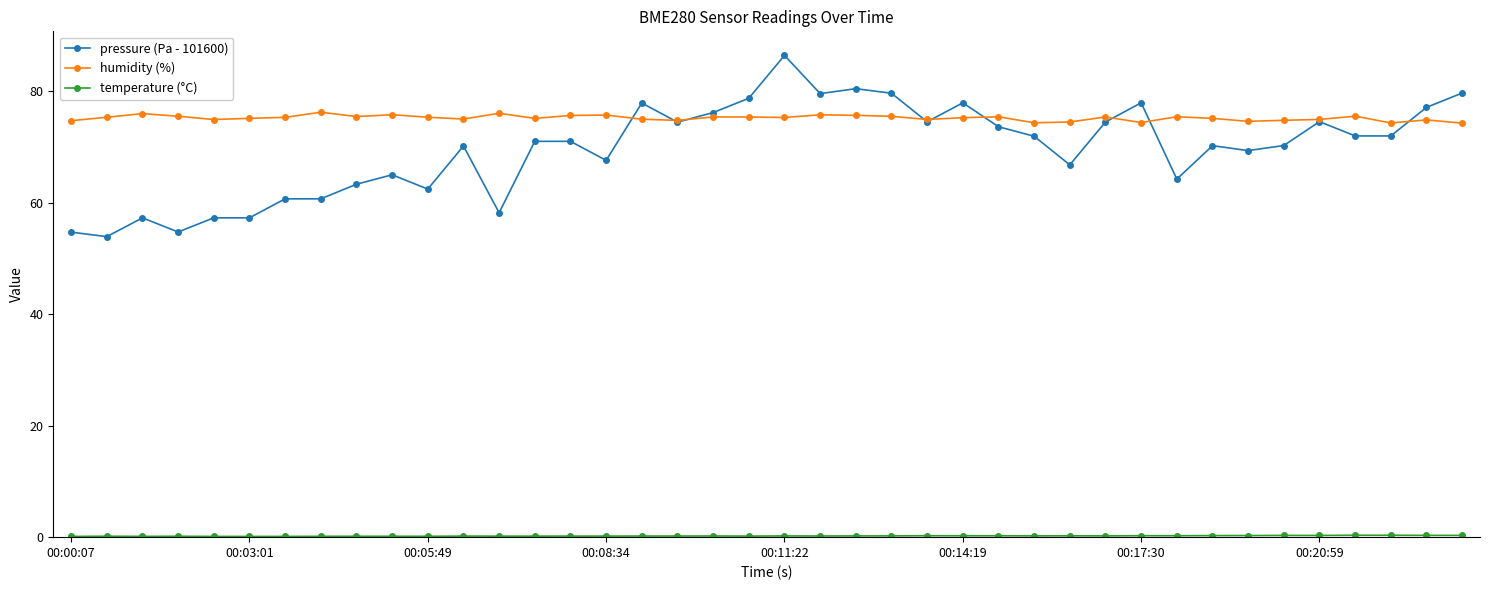

What is the value of the pressure (Pa - 101600) point at the 37th from the left?

71.9